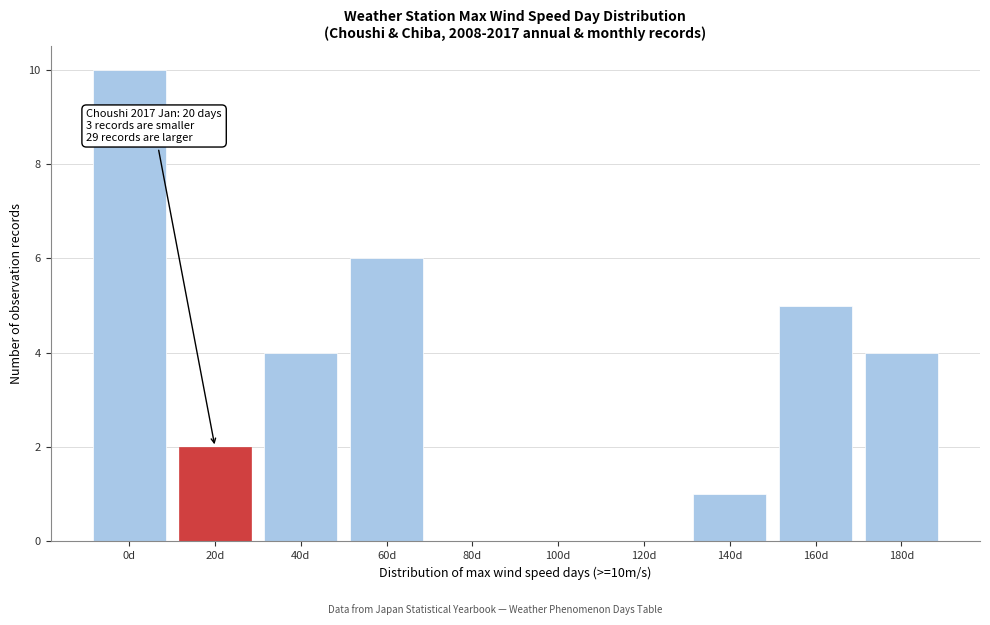

Reading left to right, transcribe all the data shown in this chart.

0d=10	20d=2	40d=4	60d=6	80d=0	100d=0	120d=0	140d=1	160d=5	180d=4